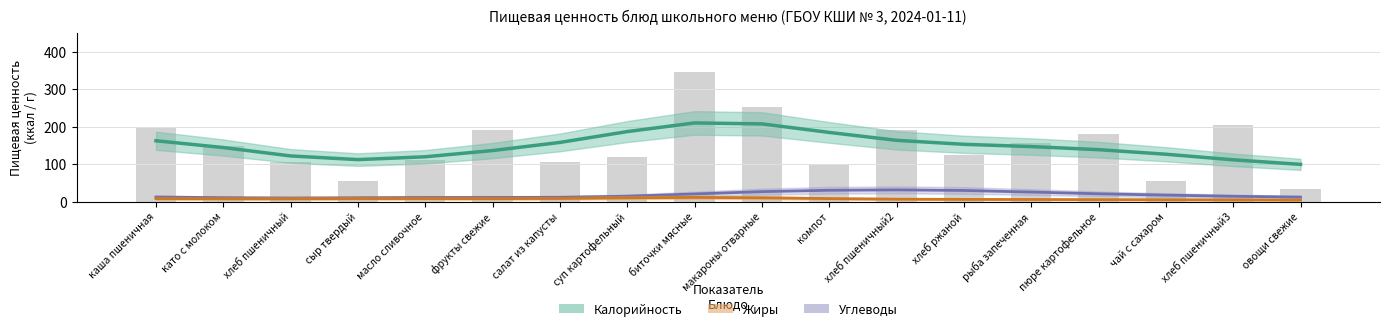

At като с молоком, list the series in order from smallest to largest.

Жиры, Углеводы, Калорийность